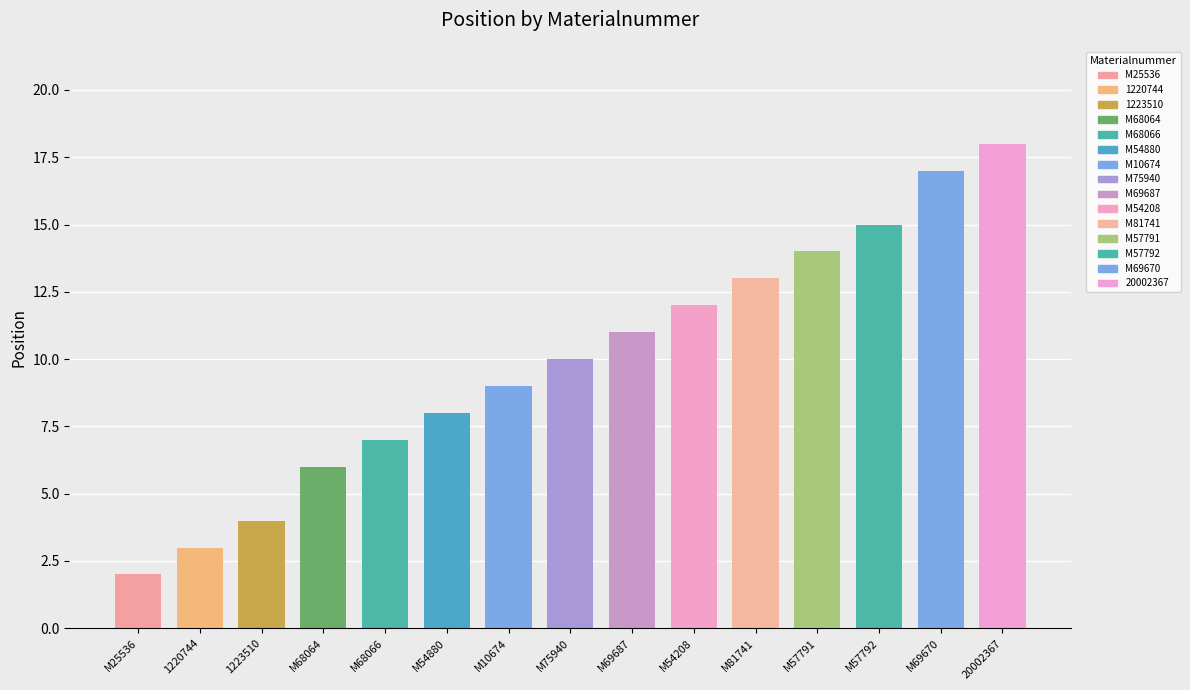

How many series are shown in this chart?

1